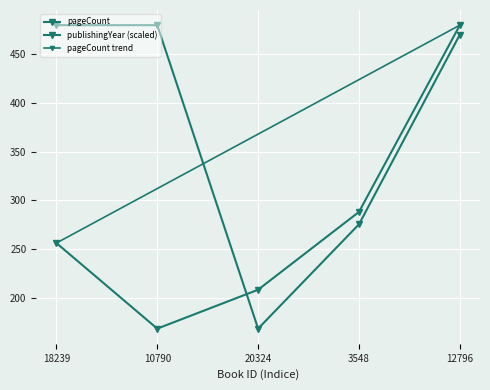

Is it true that pageCount equals 154.9 at 18239?

False